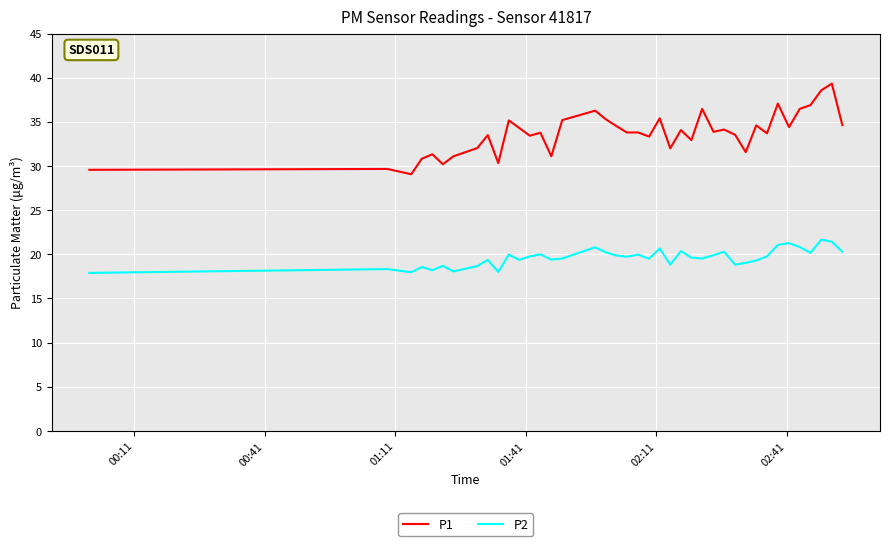

Rank the series by their average value, from lowest to highest.

P2, P1